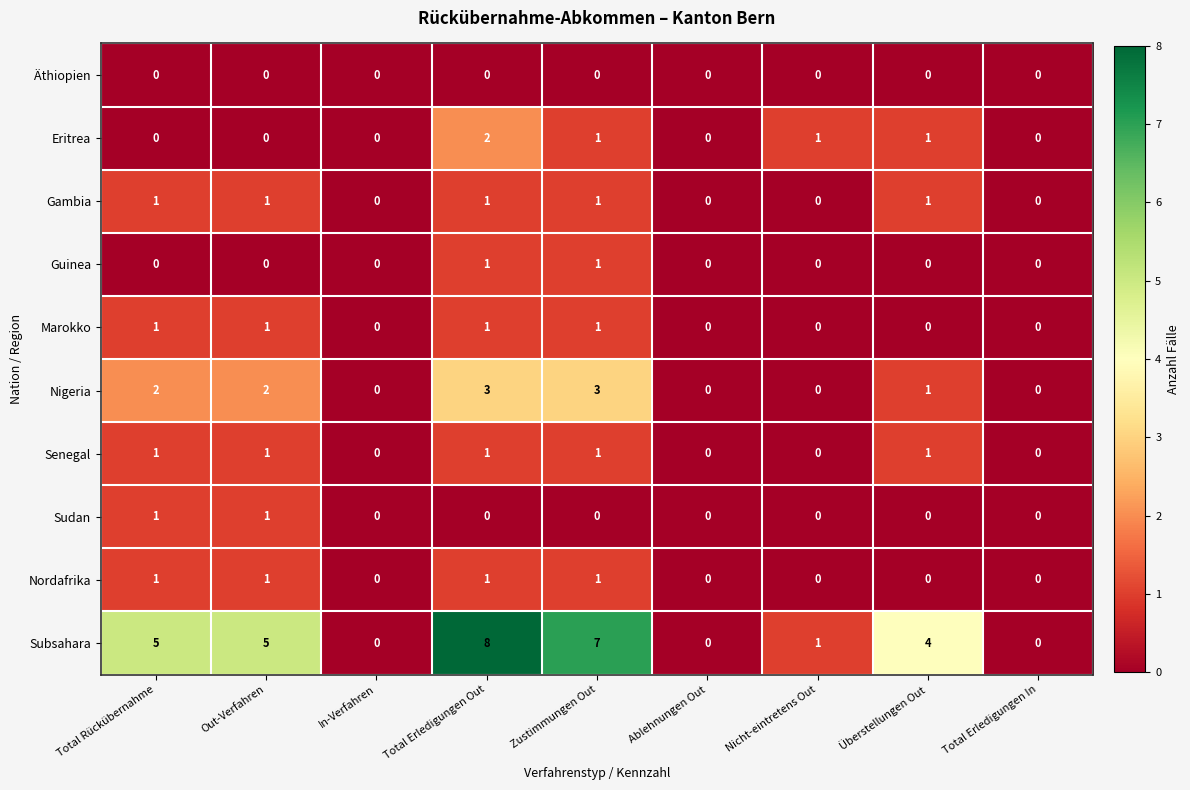

Which series has the largest total across all categories?

Subsahara